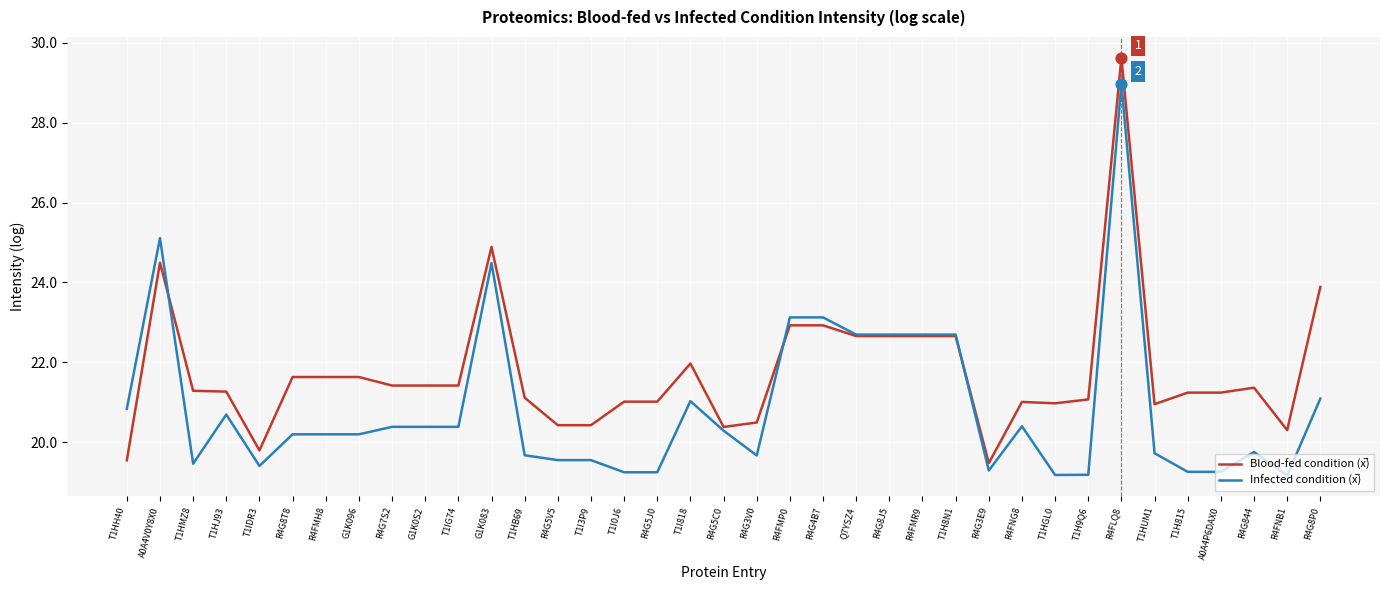

What position from the right is T1IG74?

27